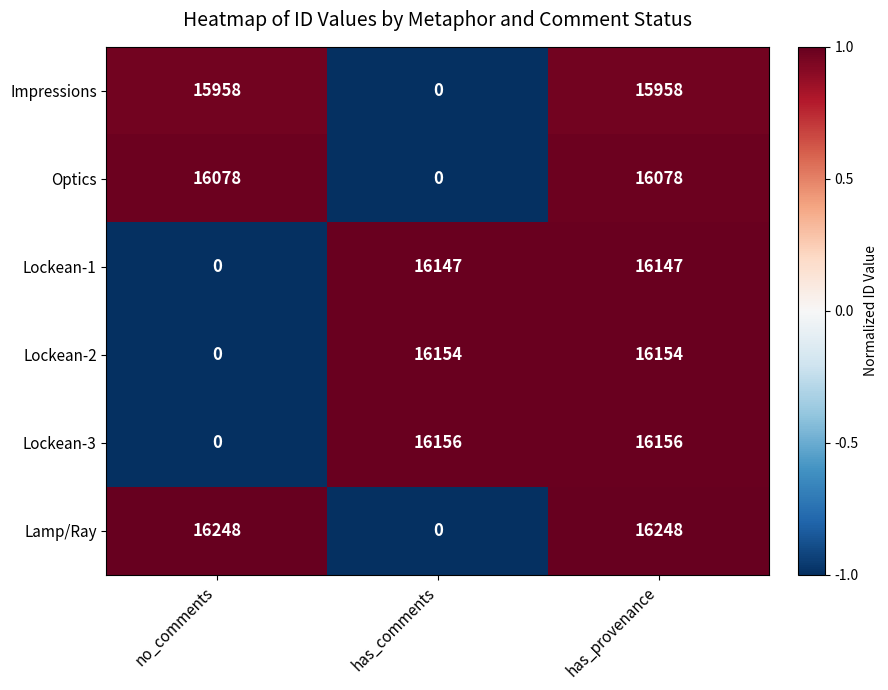

What is the highest value of the Lockean-3 series?

16156